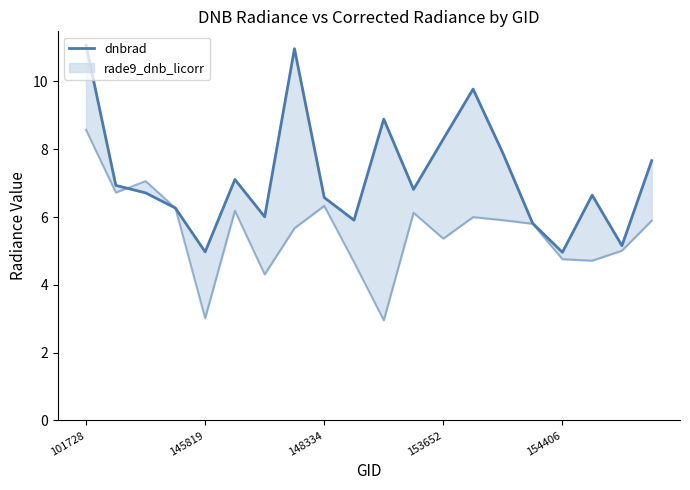

What position from the left is 14?

15